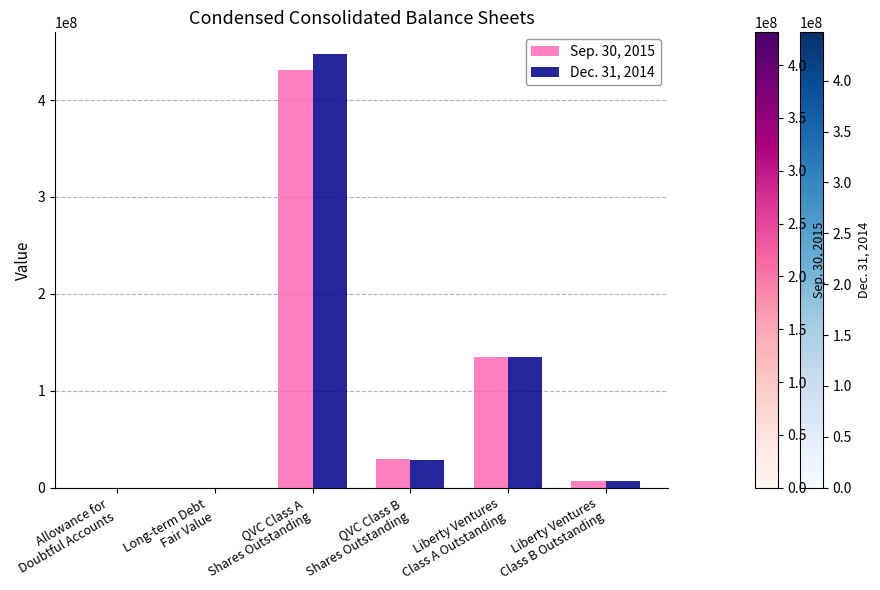

What is the greatest value displayed?

447451702